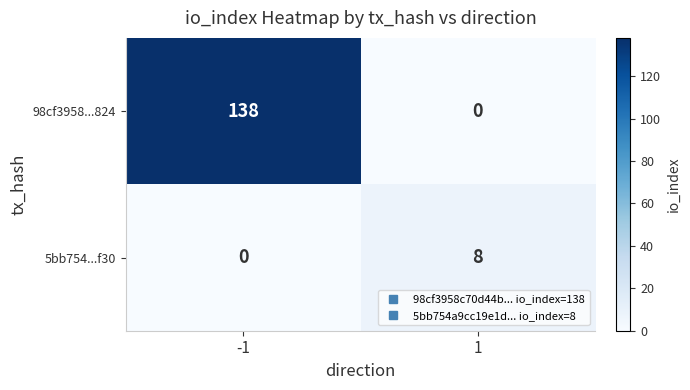

What is the spread (max minus min) of values at -1?

138